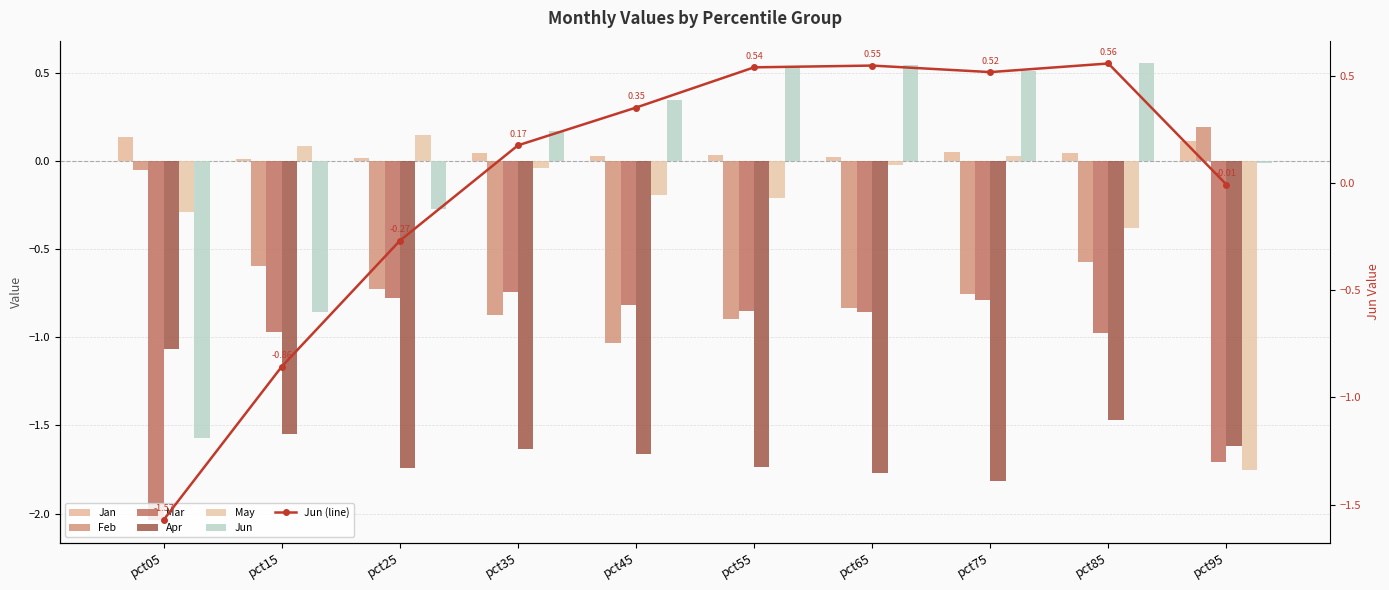

Reading left to right, what are all the values shown in this chart?

Jan: pct05=0.1	pct15=0.0	pct25=0.0	pct35=0.0	pct45=0.0	pct55=0.0	pct65=0.0	pct75=0.1	pct85=0.0	pct95=0.1
Feb: pct05=-0.0	pct15=-0.6	pct25=-0.7	pct35=-0.9	pct45=-1.0	pct55=-0.9	pct65=-0.8	pct75=-0.8	pct85=-0.6	pct95=0.2
Mar: pct05=-2.0	pct15=-1.0	pct25=-0.8	pct35=-0.7	pct45=-0.8	pct55=-0.9	pct65=-0.9	pct75=-0.8	pct85=-1.0	pct95=-1.7
Apr: pct05=-1.1	pct15=-1.5	pct25=-1.7	pct35=-1.6	pct45=-1.7	pct55=-1.7	pct65=-1.8	pct75=-1.8	pct85=-1.5	pct95=-1.6
May: pct05=-0.3	pct15=0.1	pct25=0.2	pct35=-0.0	pct45=-0.2	pct55=-0.2	pct65=-0.0	pct75=0.0	pct85=-0.4	pct95=-1.8
Jun: pct05=-1.6	pct15=-0.9	pct25=-0.3	pct35=0.2	pct45=0.4	pct55=0.5	pct65=0.5	pct75=0.5	pct85=0.6	pct95=-0.0